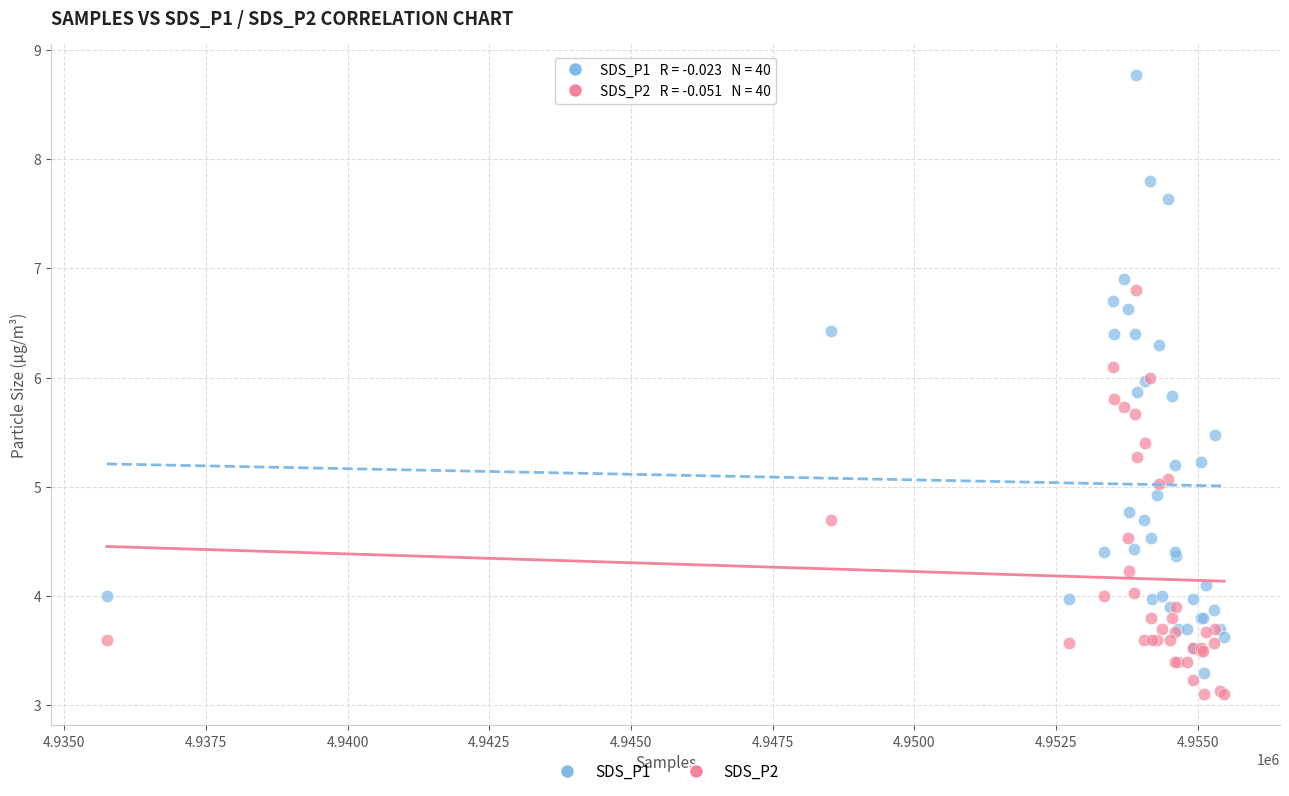

Which series has the largest Y range (max minus min)?

SDS_P1